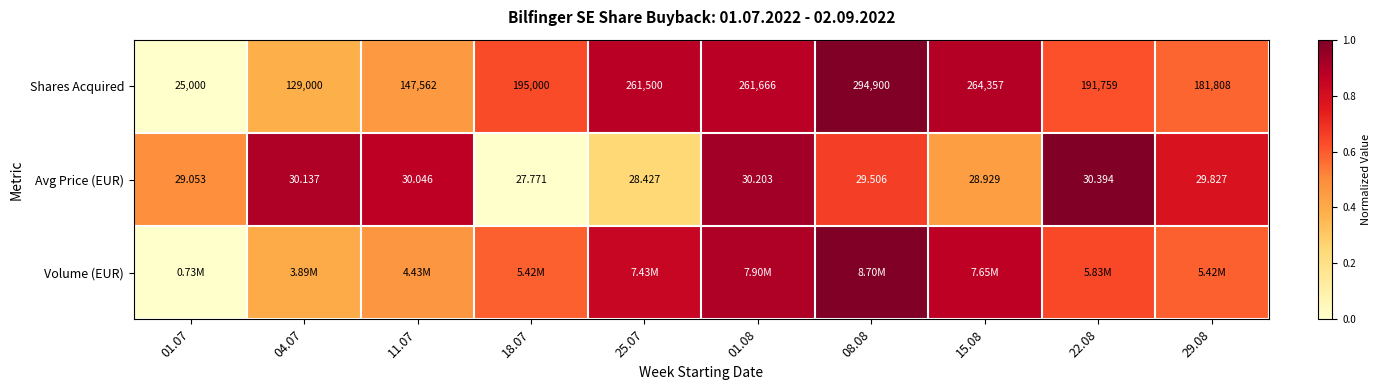

How many data points in Avg Price (EUR) are less than 29?

3